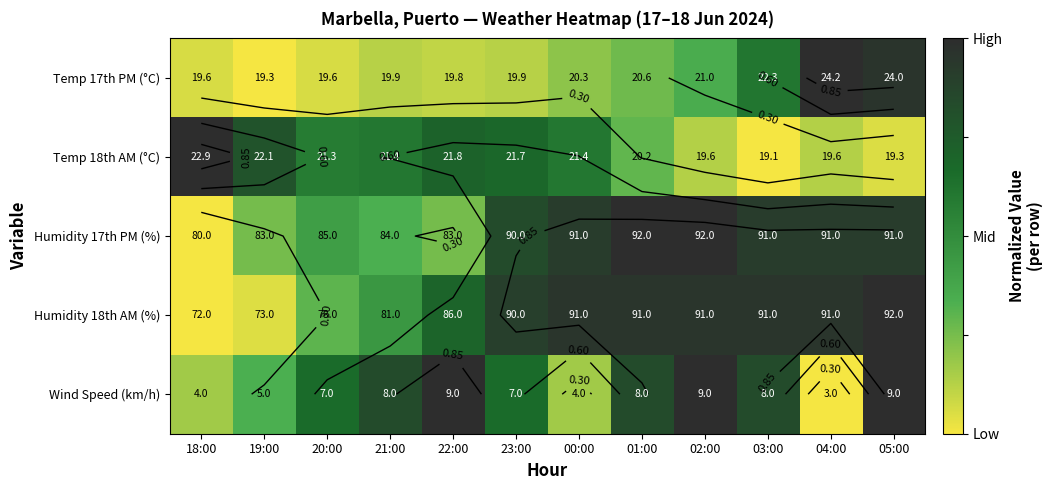

List the labels in order of Temp 18th AM (°C) value, smallest first.

03:00, 05:00, 02:00, 04:00, 01:00, 20:00, 21:00, 00:00, 23:00, 22:00, 19:00, 18:00